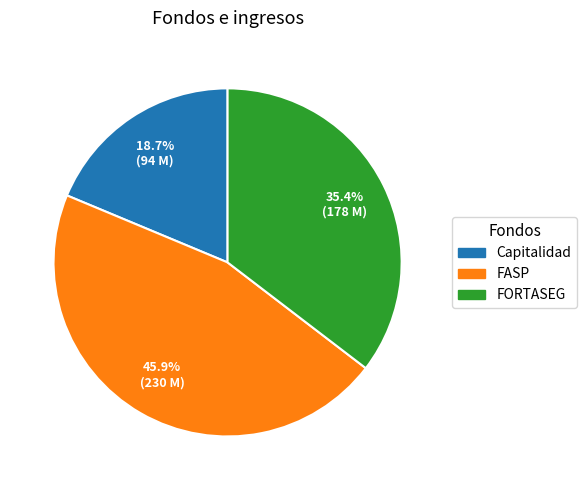

Which slice is the largest?

FASP